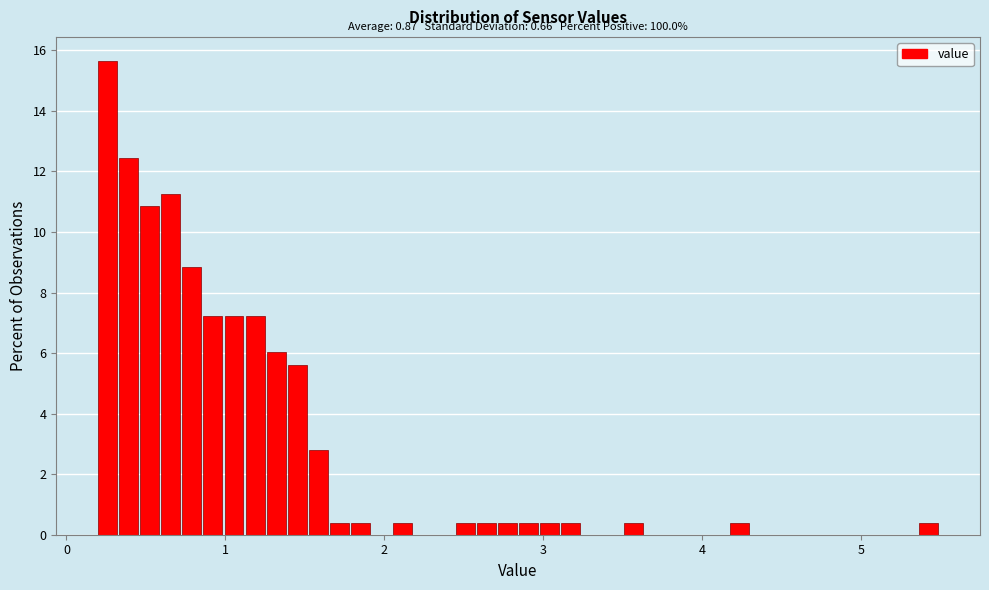

Around what value on the x-axis is the tallest bar? Give the approximate position of its centre, as read against the axis.

0.3